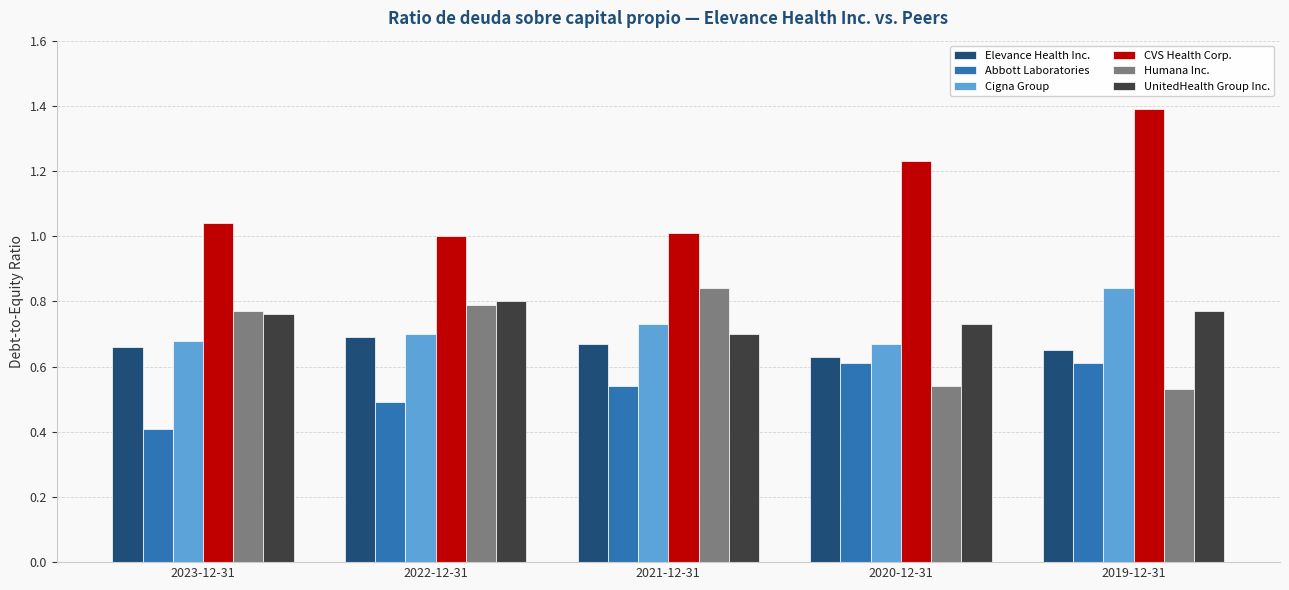

The value of Elevance Health Inc. at 2023-12-31 is 0.7. True or false?

True